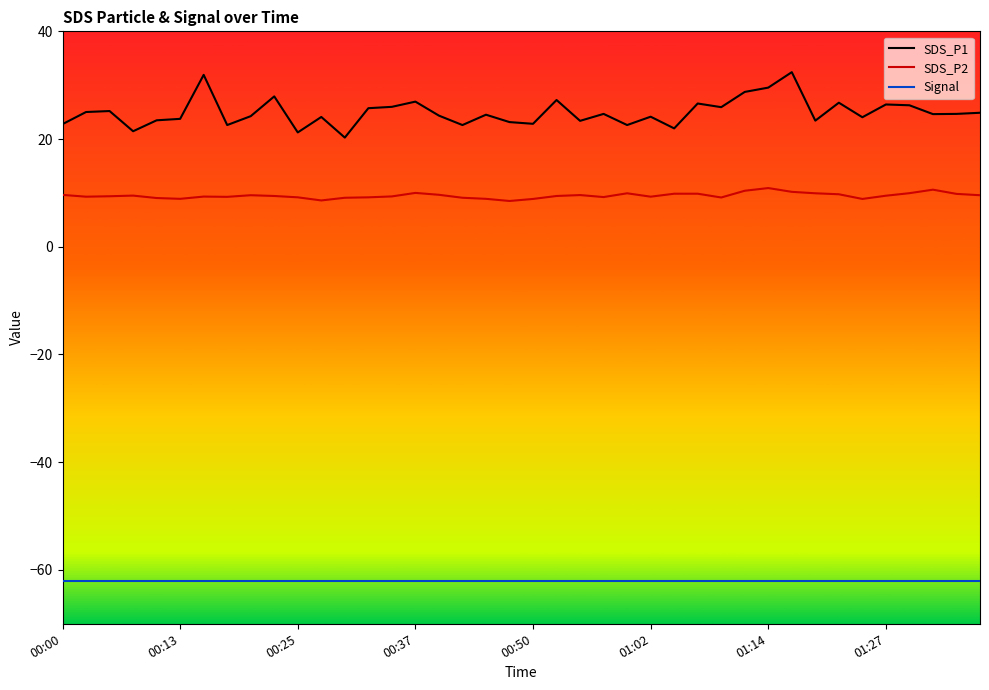

What is the minimum value shown in the chart?

-62.0